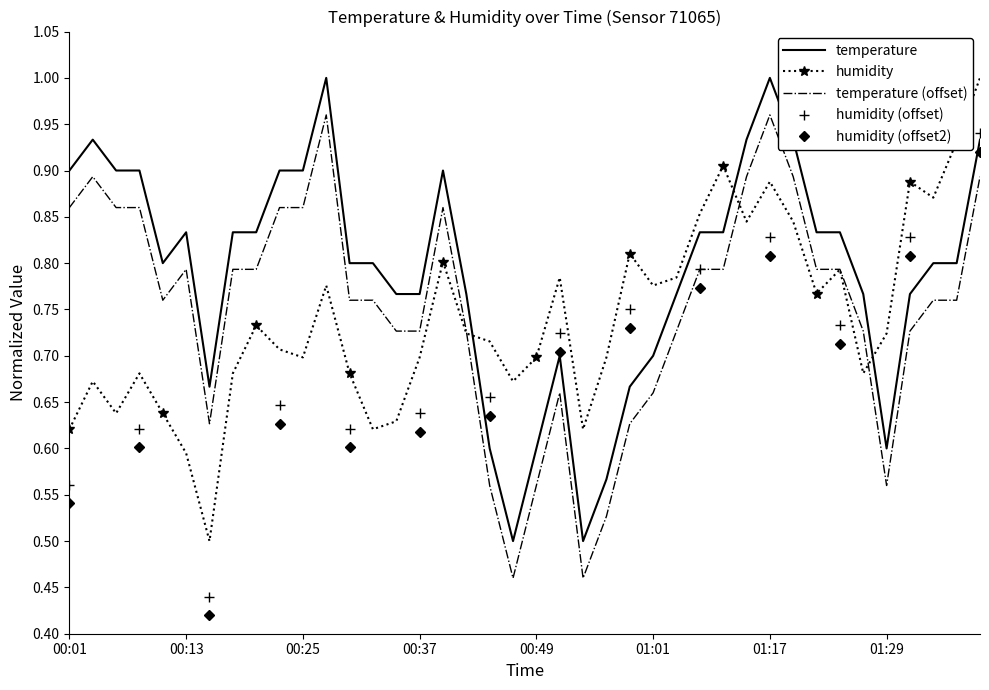

In humidity, how many points are higher than both neighbors (excluding endpoints)?

11